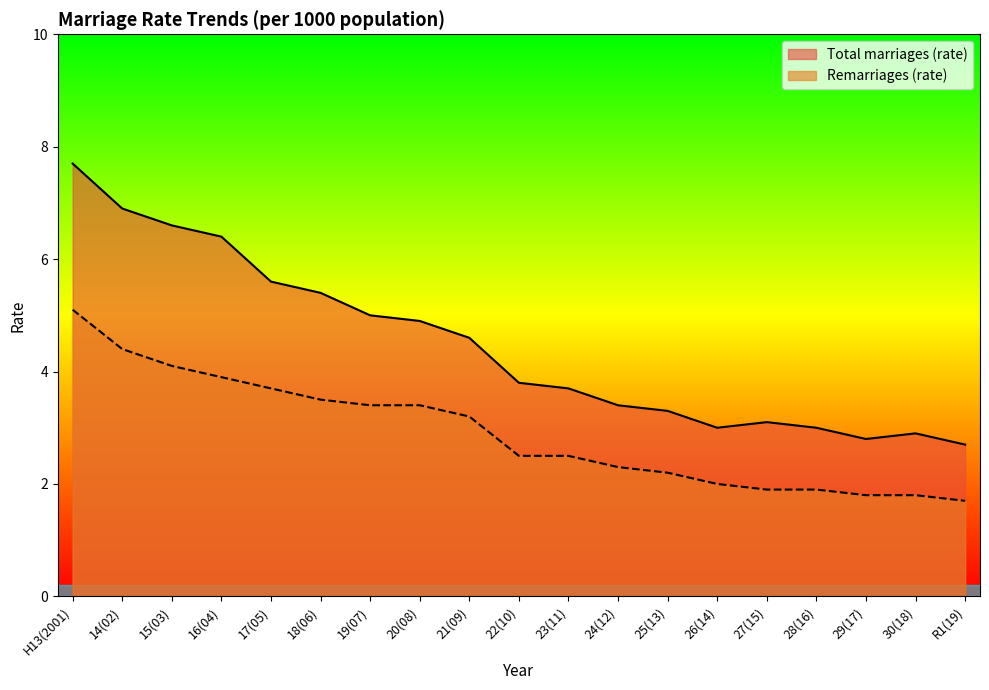

How many interior local peaks does the Total marriages (rate) series have?

2